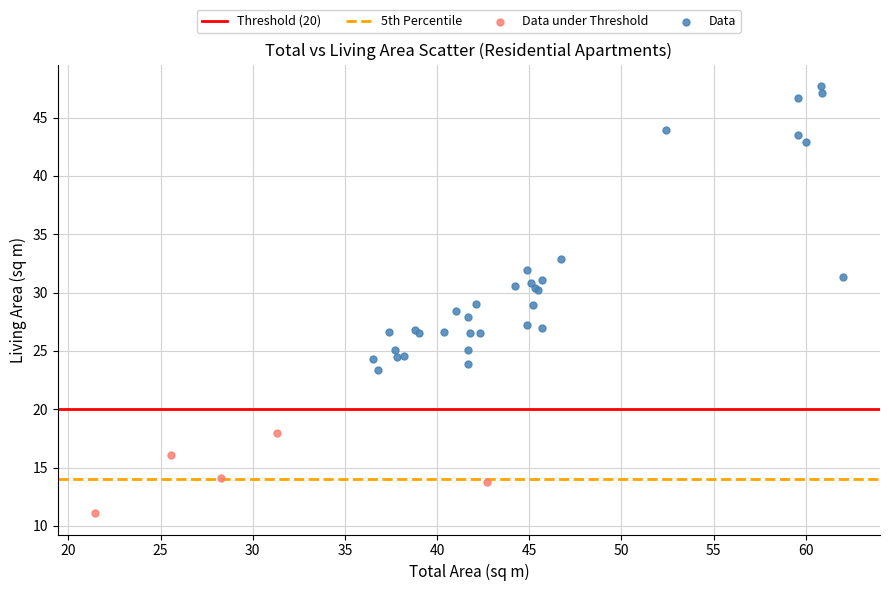

Which series has the widest spread of Y values?

Data